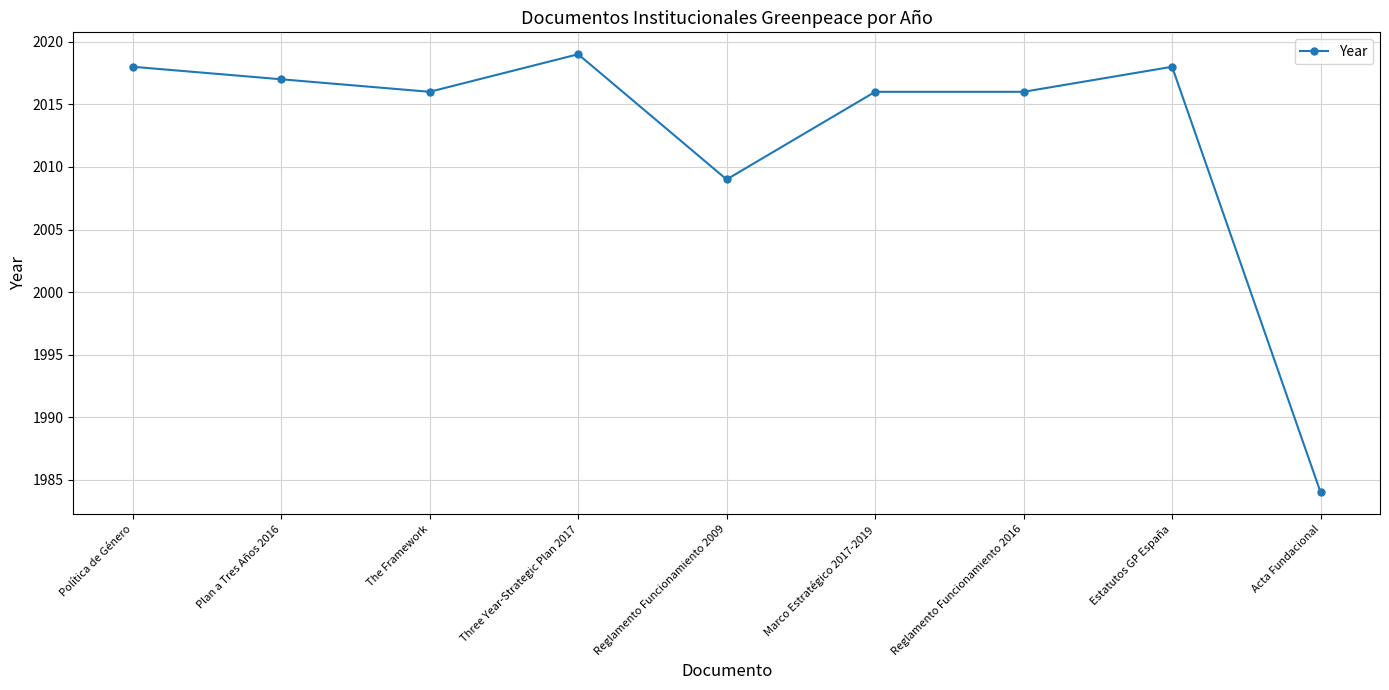

Count the number of data series in this chart.

1